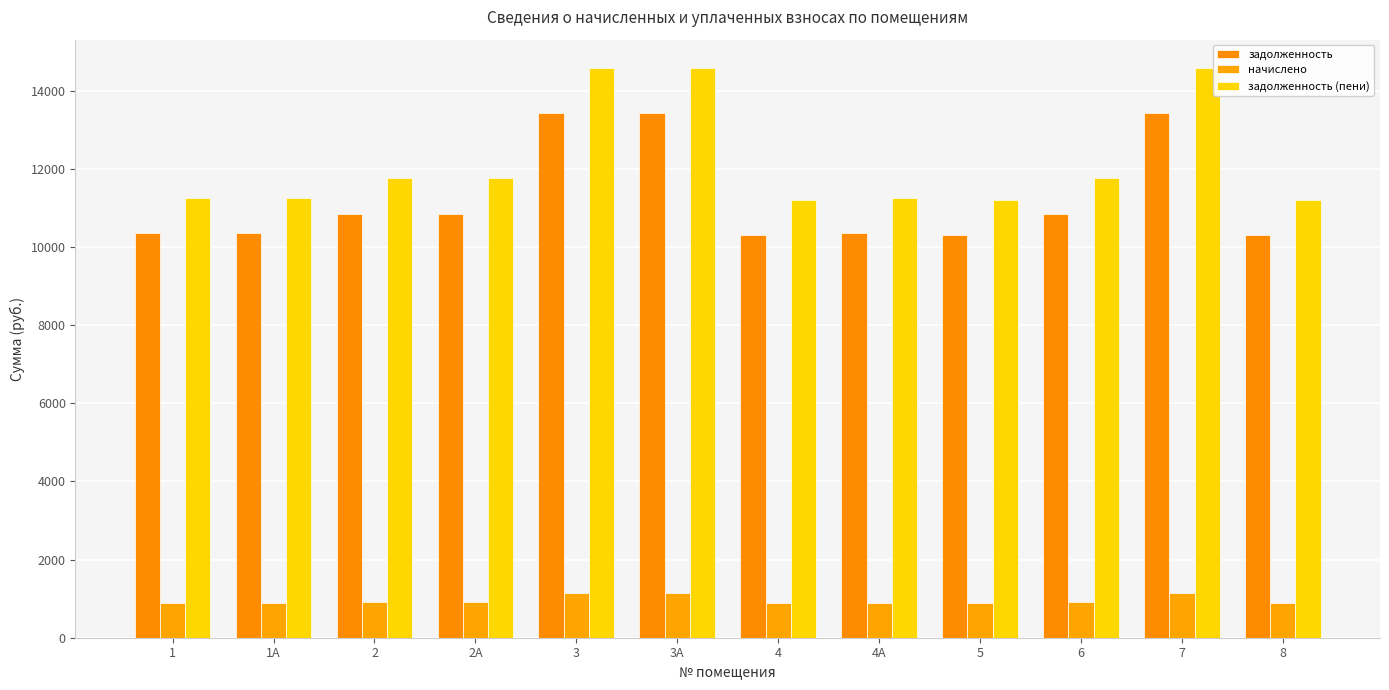

List the labels in order of задолженность value, smallest first.

4, 5, 8, 1, 1А, 4А, 2, 2А, 6, 3, 3А, 7